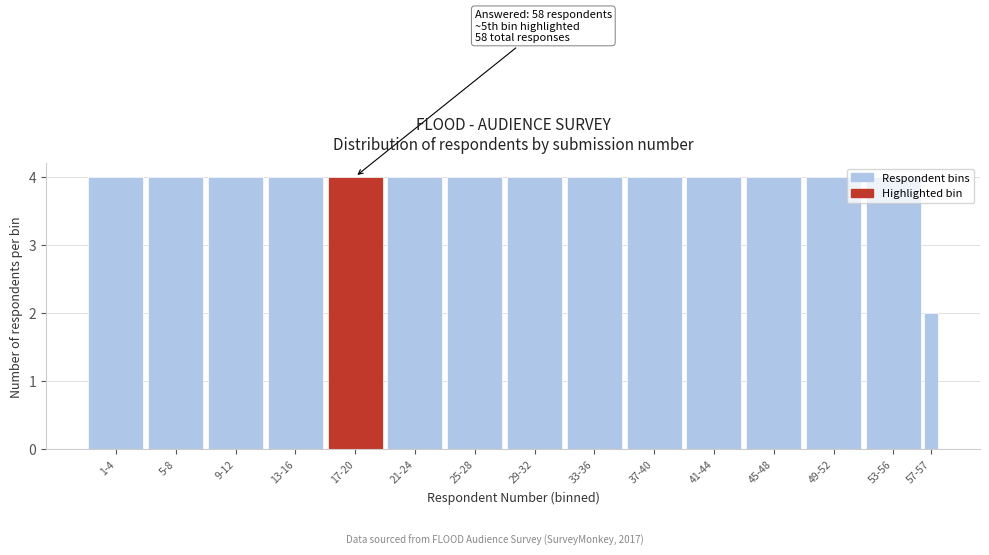

What is the ratio of the value at 25-28 to the value at 49-52?

1.0